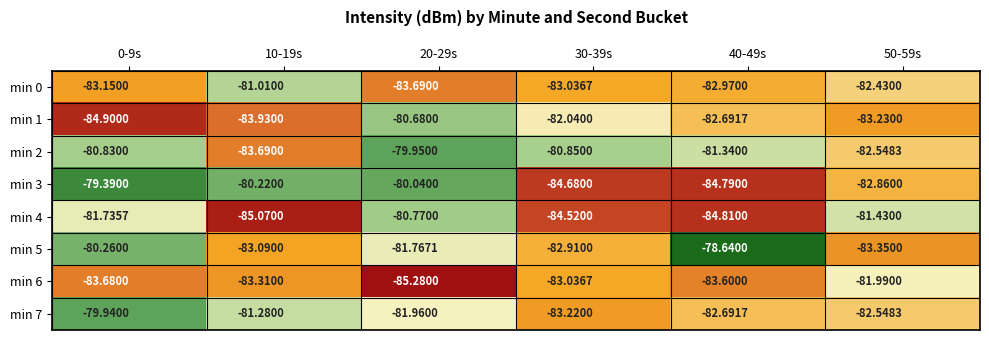

Rank the series by their maximum value, from highest to lowest.

min 5, min 3, min 7, min 2, min 1, min 4, min 0, min 6